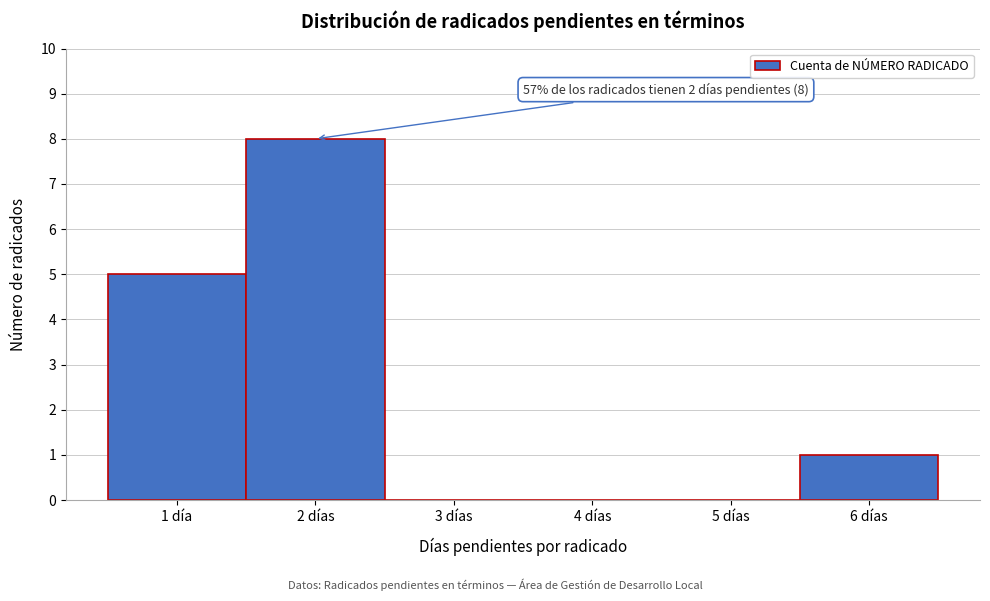

Reading left to right, list all the values displayed in this chart.

1 día=5	2 días=8	3 días=0	4 días=0	5 días=0	6 días=1